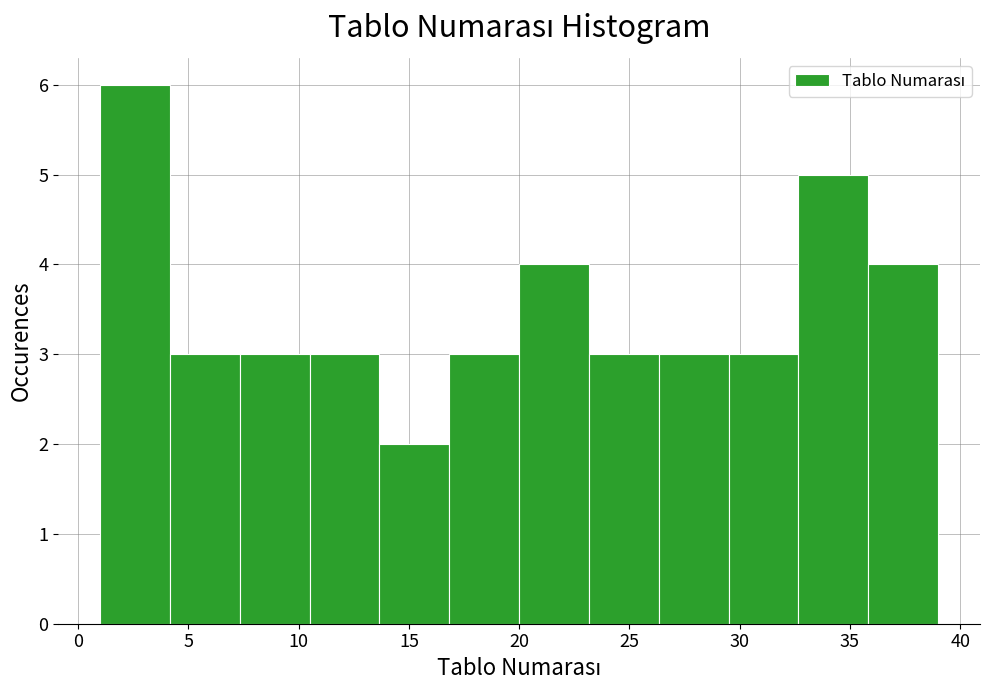

Reading left to right, list every bar in this chart as the range it spans on the x-axis followed by its height. Neither the bar edges nor the heights are printed on the chart, so give them approximately, as read against the axes.

1.0 to 4.0: 6
4.0 to 7.5: 3
7.5 to 10.5: 3
10.5 to 13.5: 3
13.5 to 17.0: 2
17.0 to 20.0: 3
20.0 to 23.0: 4
23.0 to 26.5: 3
26.5 to 29.5: 3
29.5 to 32.5: 3
32.5 to 36.0: 5
36.0 to 39.0: 4